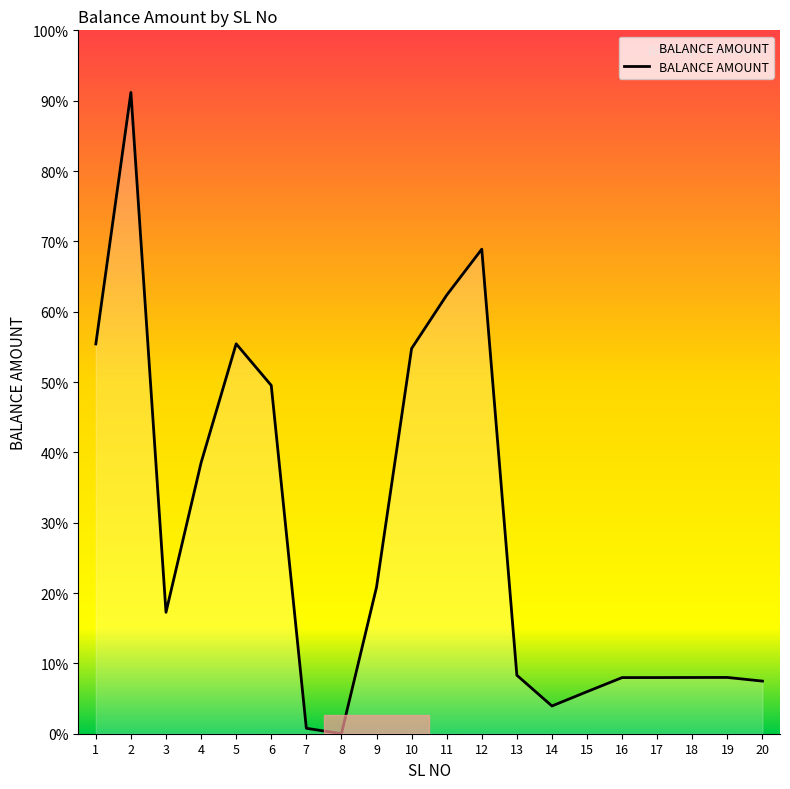

Approximately how many times larger is the value at 6 compared to 1?

0.9